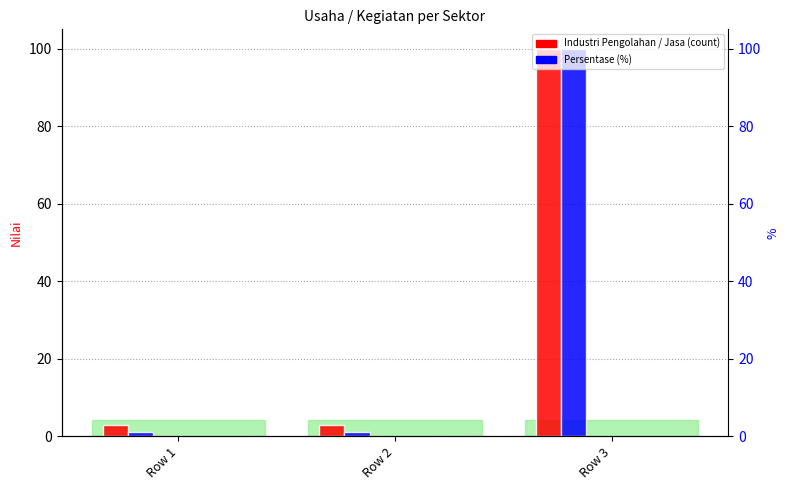

Reading right to left, extract all data points from this chart.

Industri Pengolahan: Row 3=100	Row 2=3	Row 1=3
Jasa: Row 3=100	Row 2=1	Row 1=1
Pertambangan dan Energi: Row 3=0	Row 2=0	Row 1=0
Pertanian: Row 3=0	Row 2=0	Row 1=0
Bangunan dan Kontruksi: Row 3=0	Row 2=0	Row 1=0
Sektor Lainnya: Row 3=0	Row 2=0	Row 1=0